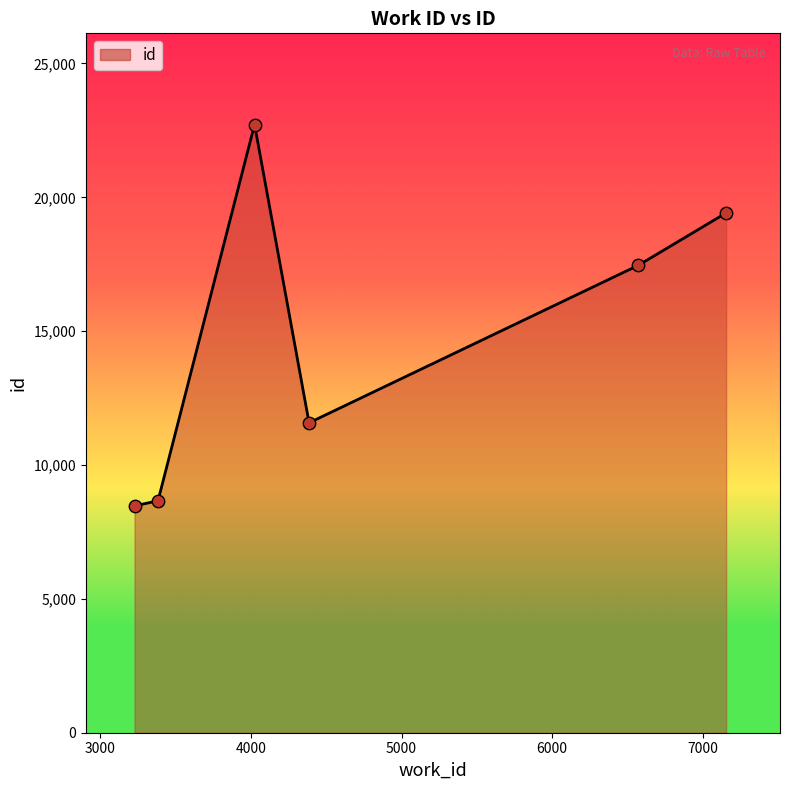

What is the difference between the maximum and minimum values?

14244